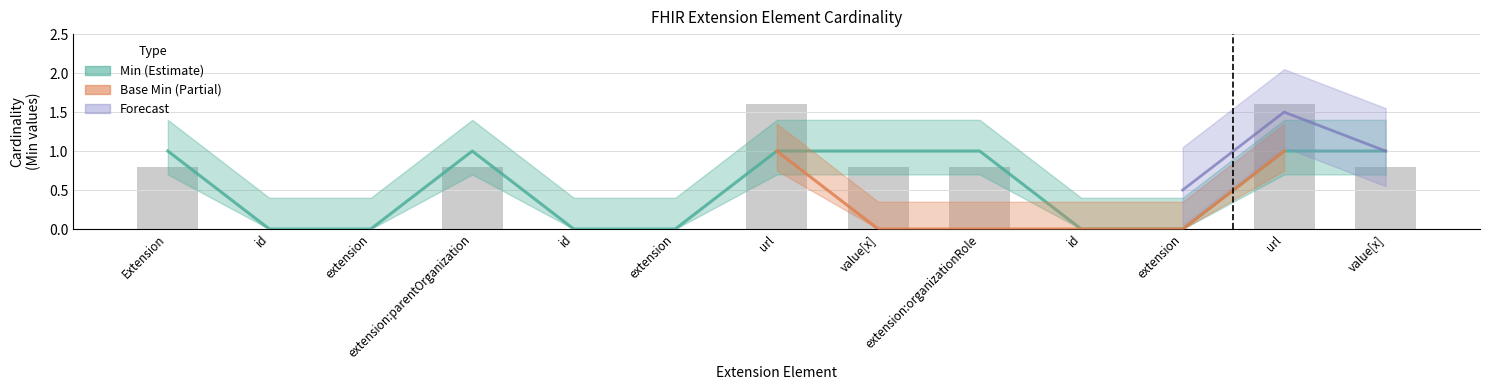

What position from the right is Extension.extension:organizationRole?

5